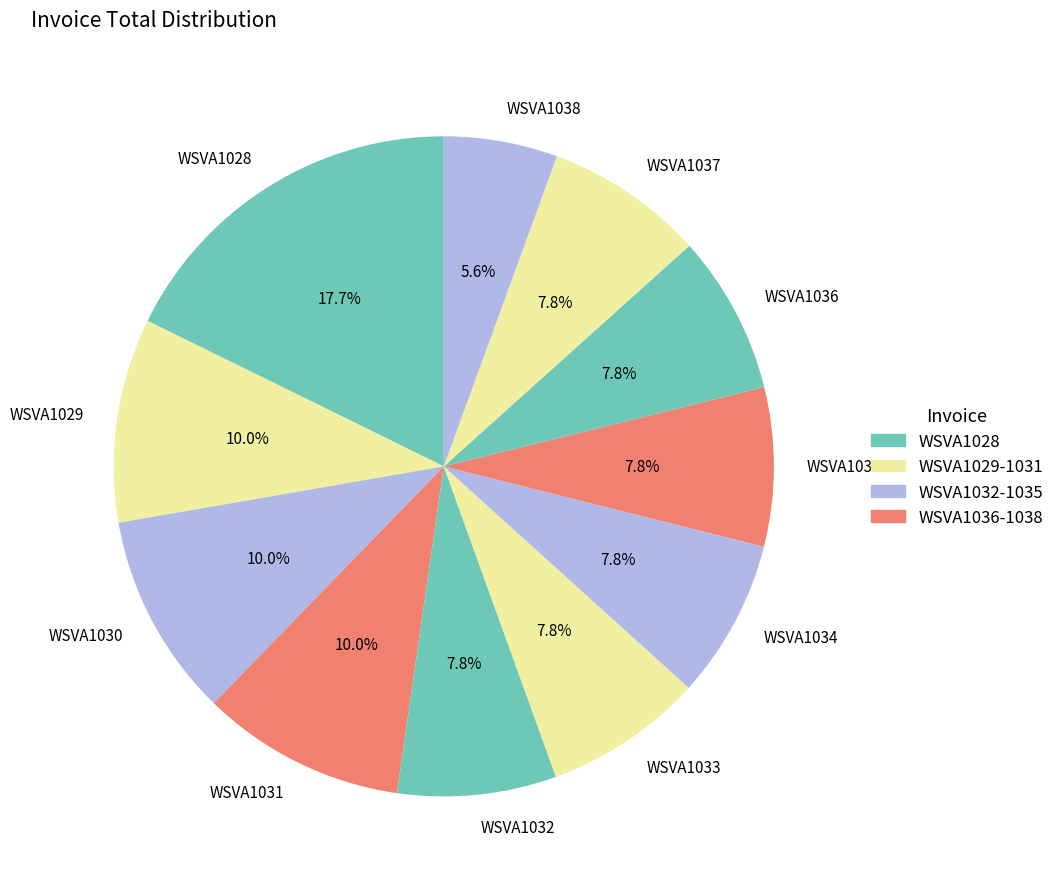

Which slice is the smallest?

WSVA1038